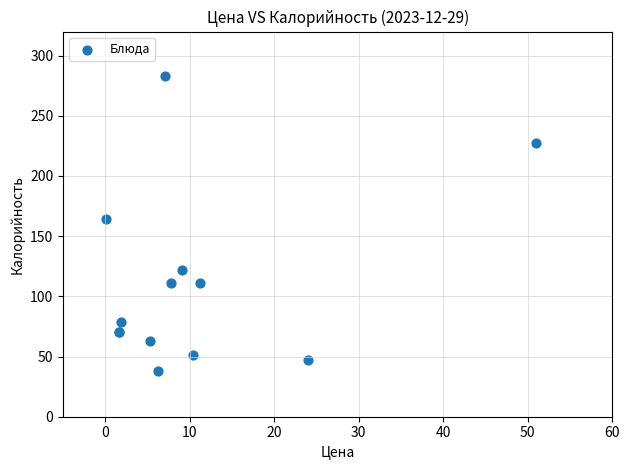

What Y value in the scatter plot is closest to 160?

164.6